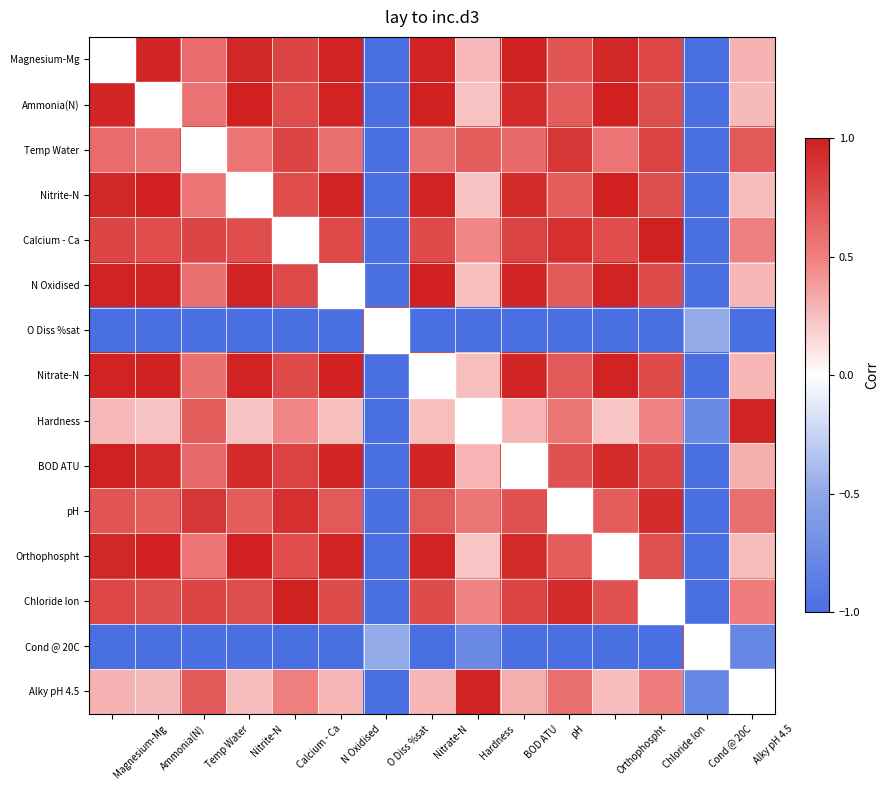

Which label corresponds to the smallest value in the chart?

Orthophospht